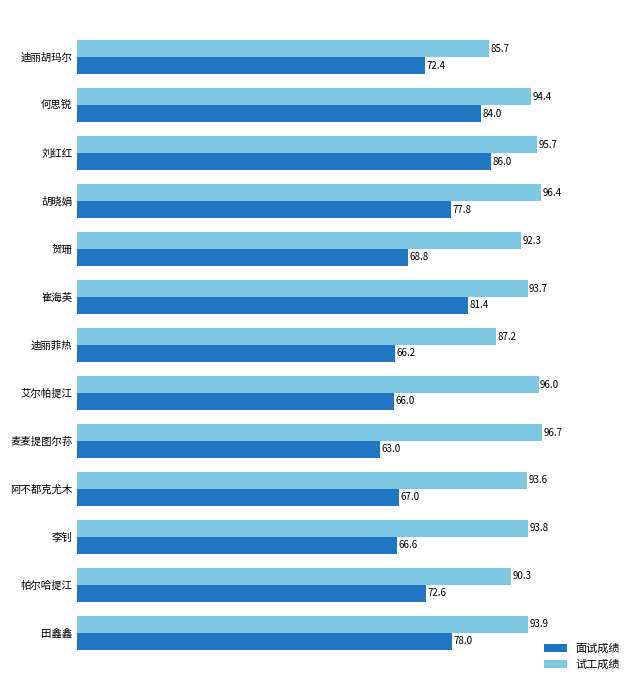

What is the approximate value of 试工成绩 at 艾尔帕提江?

96.0